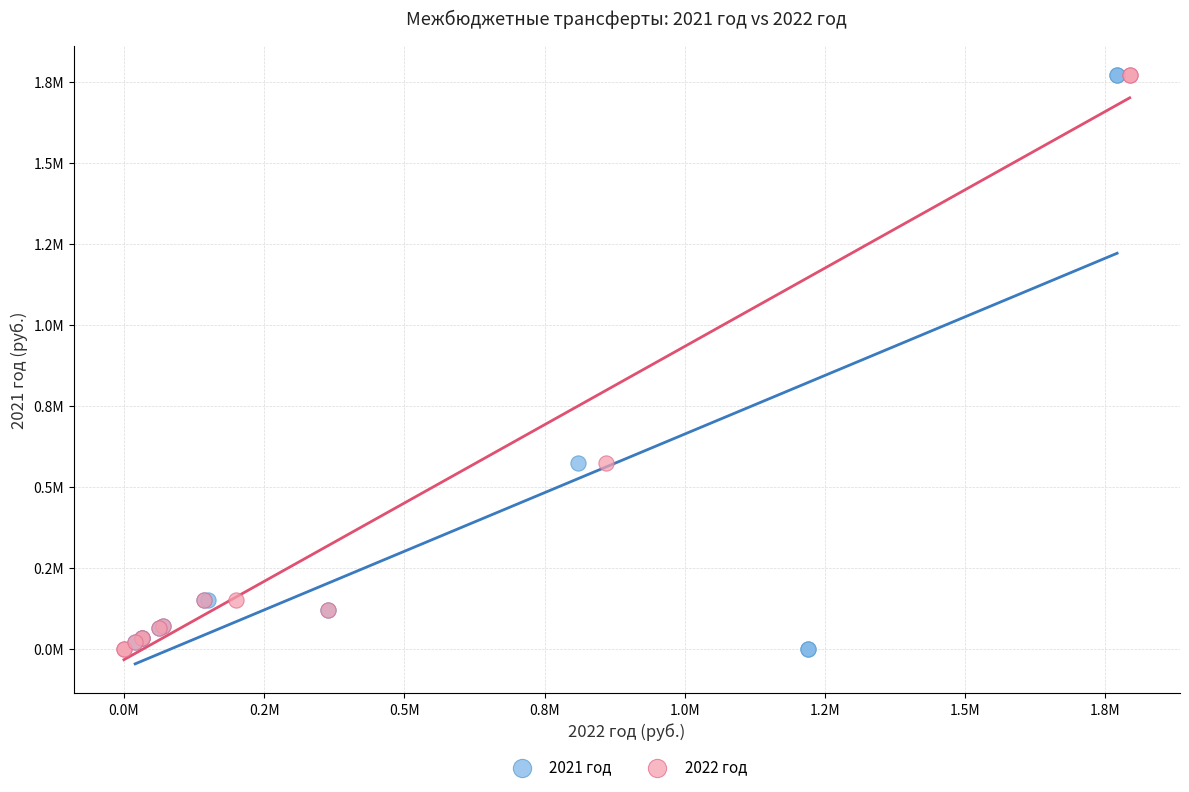

What are all the series names shown in the legend?

2021 год, 2022 год